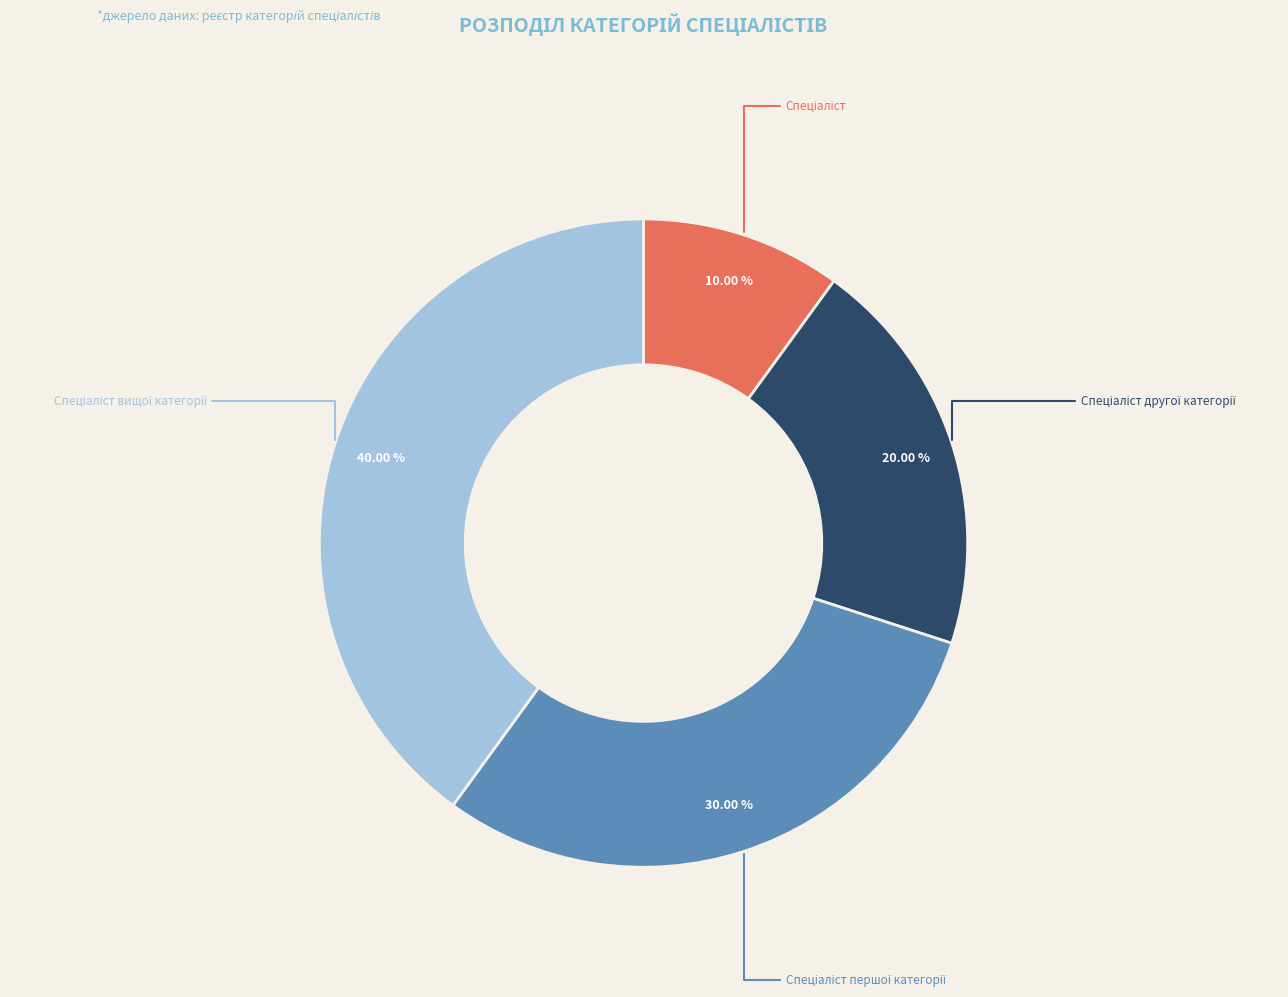

Does any single category account for the majority?

No